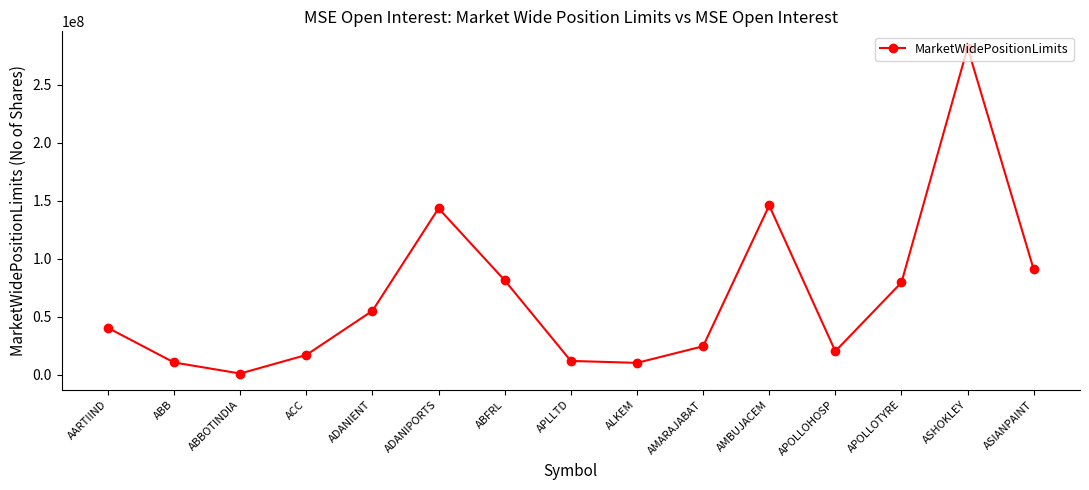

Approximately how many times larger is the value at ACC compared to ADANIENT?

0.3